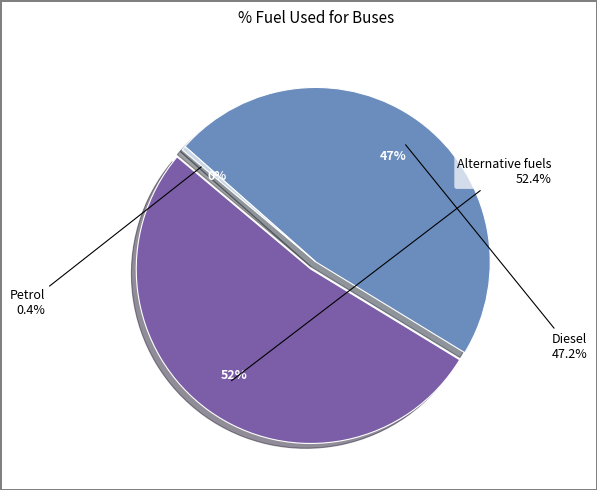

How many segments does this pie chart have?

3